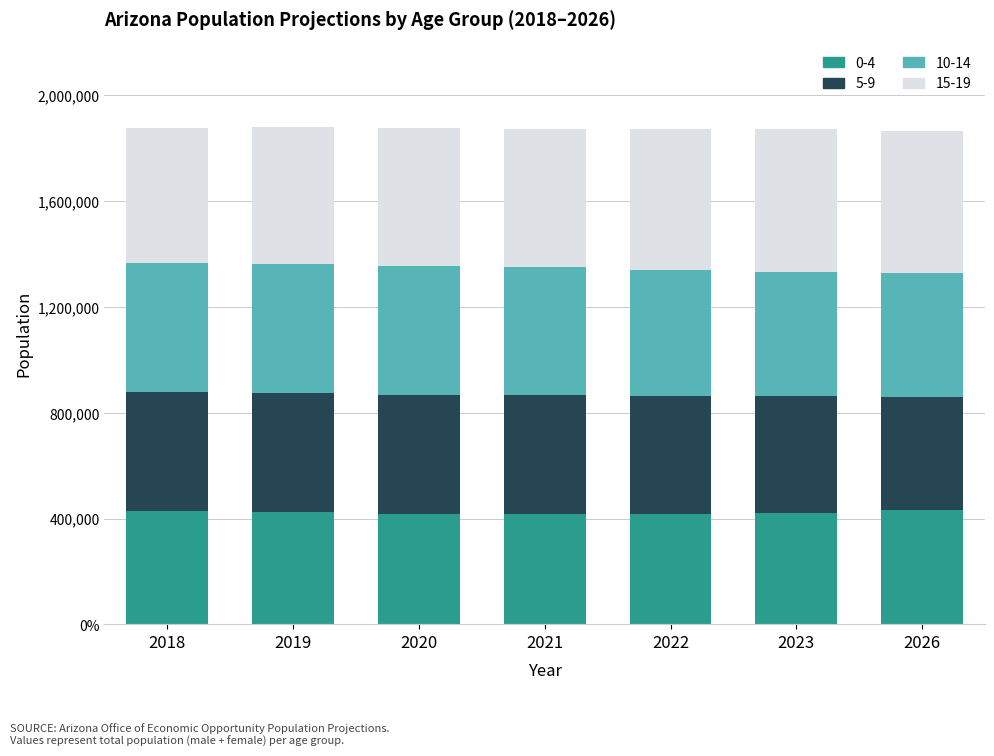

Which category has the lowest value in the 0-4 series?

2021